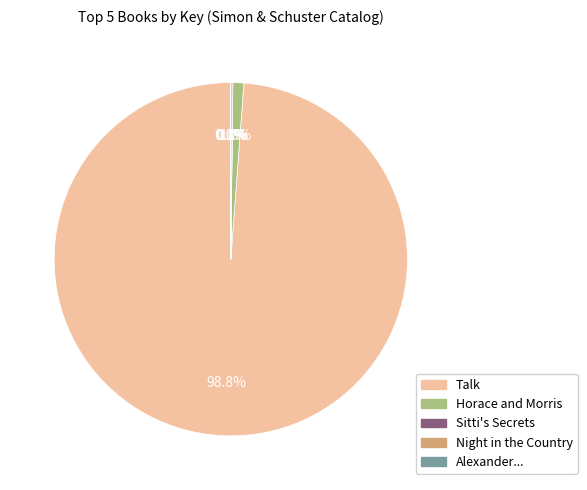

Which category accounts for the majority?

Talk